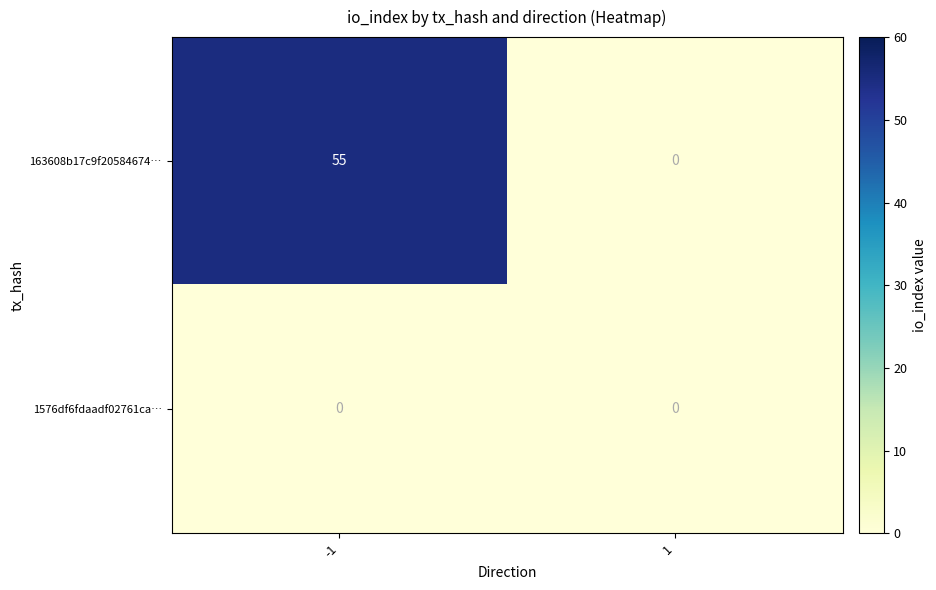

List the series in order of their overall mean, lowest first.

1576df6fdaadf02761ca…, 163608b17c9f20584674…